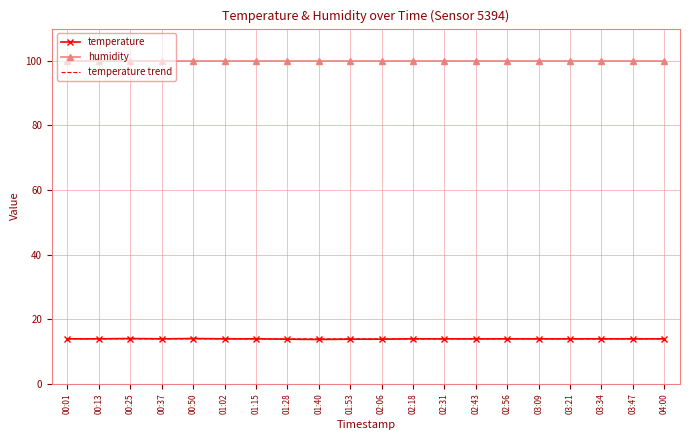

What position from the left is 02:43?

14